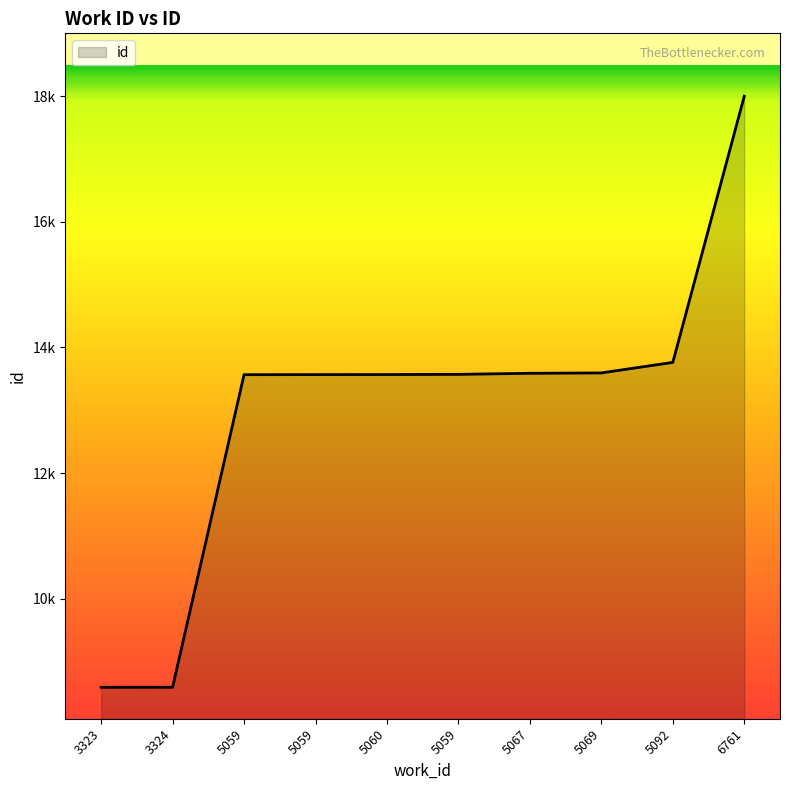

List the labels in order of value, largest first.

6761, 5092, 5069, 5067, 5059, 5060, 5059, 5059, 3324, 3323